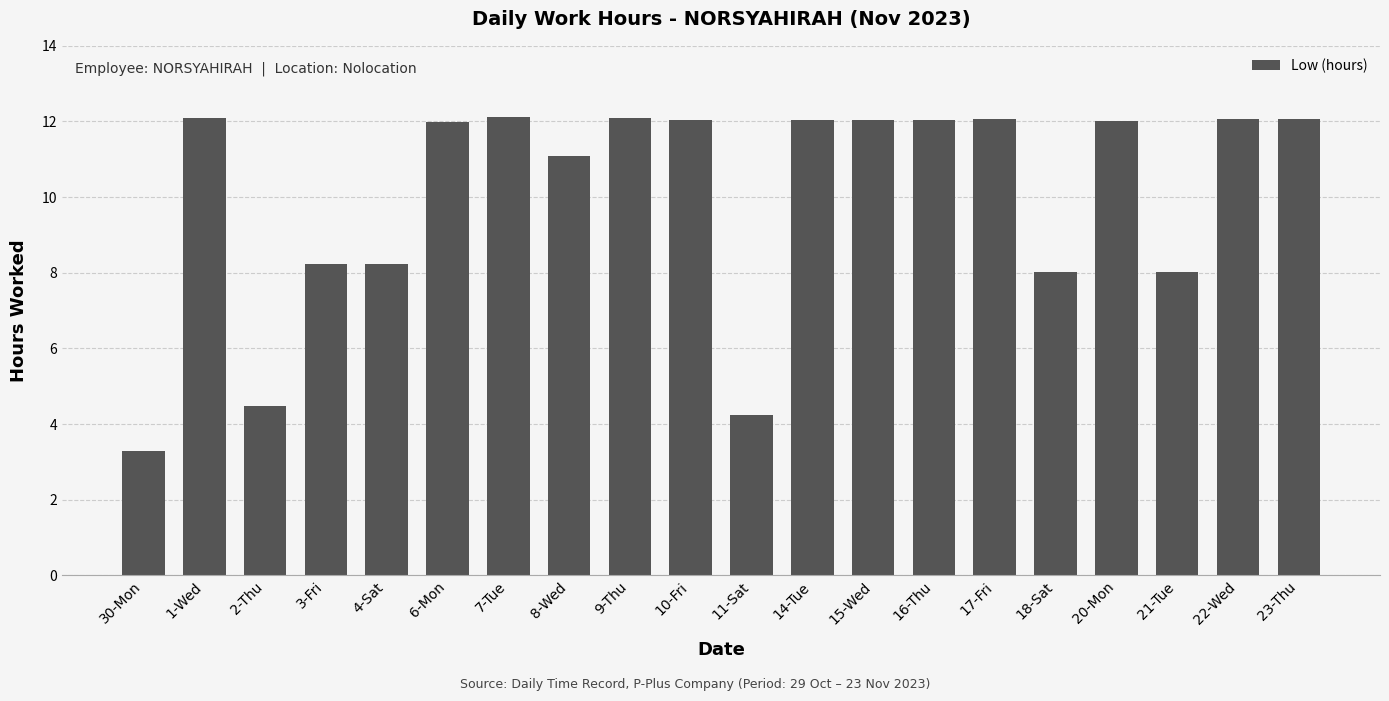

Approximately how many times larger is the value at 30-Mon compared to 20-Mon?

0.3